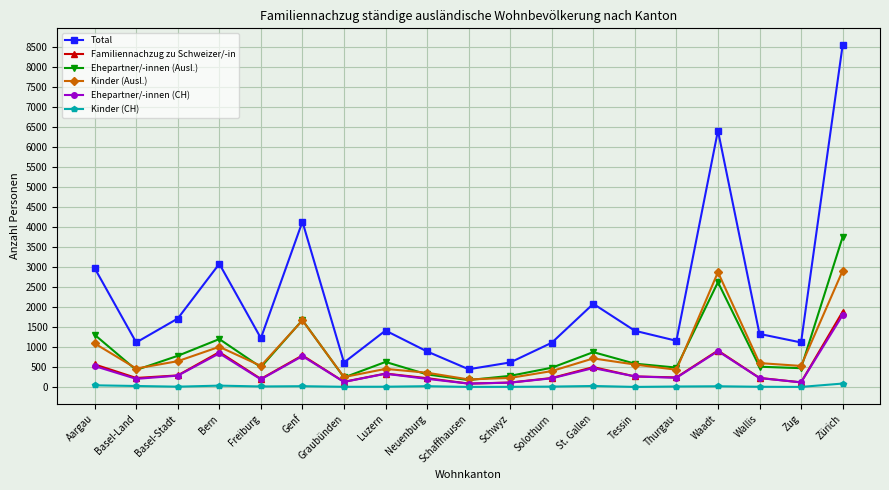

Count the number of data series in this chart.

6